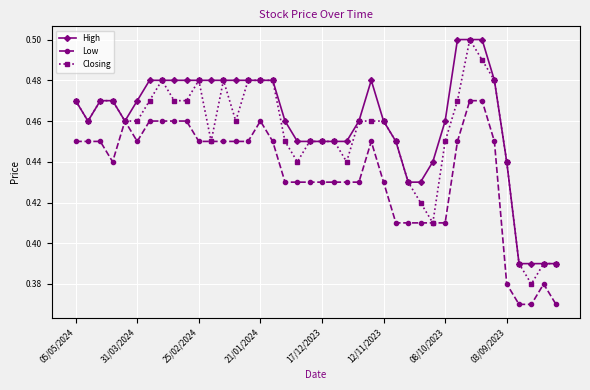

True or false: High has more than 0 points higher than both neighbors.

True